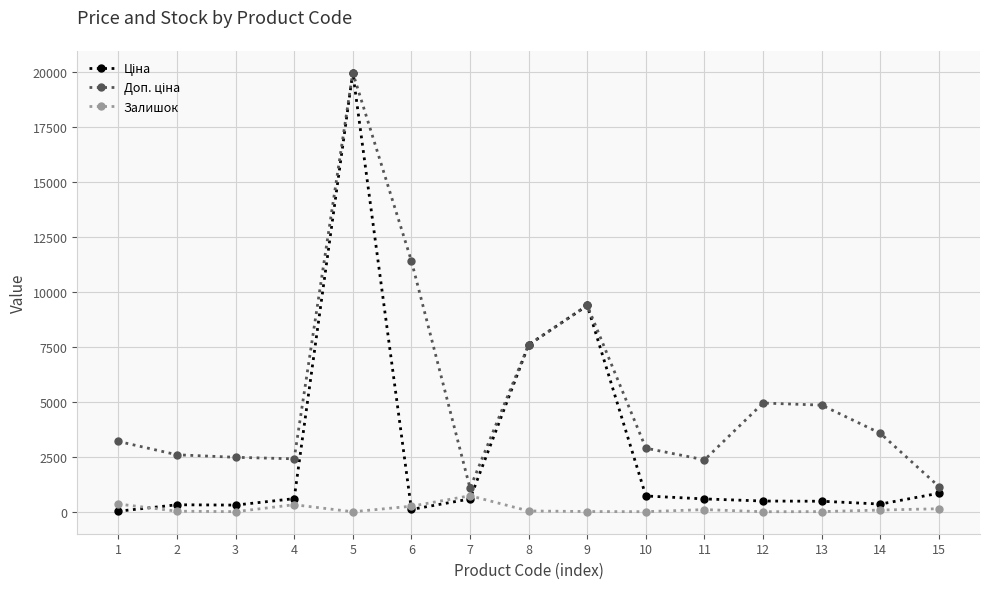

What is the total value across all series at 7?

2407.6